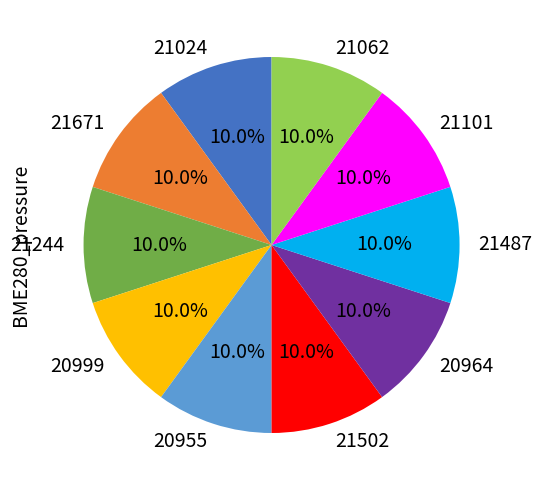

To the nearest percent, what is the average slice percentage?

10%